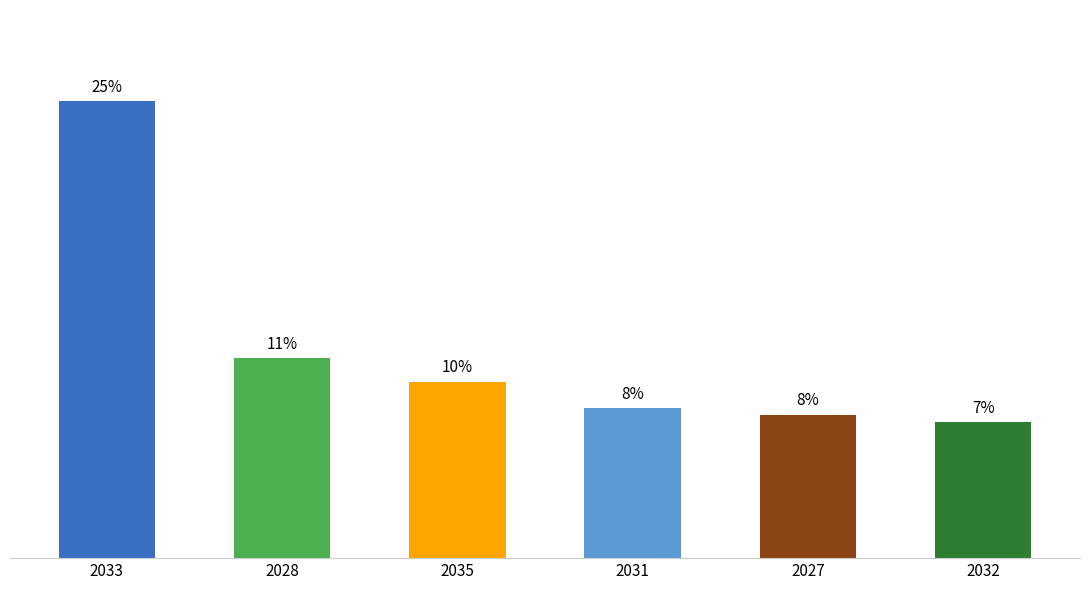

Reading right to left, extract all data points from this chart.

7.4	7.8	8.2	9.7	10.9	25.0